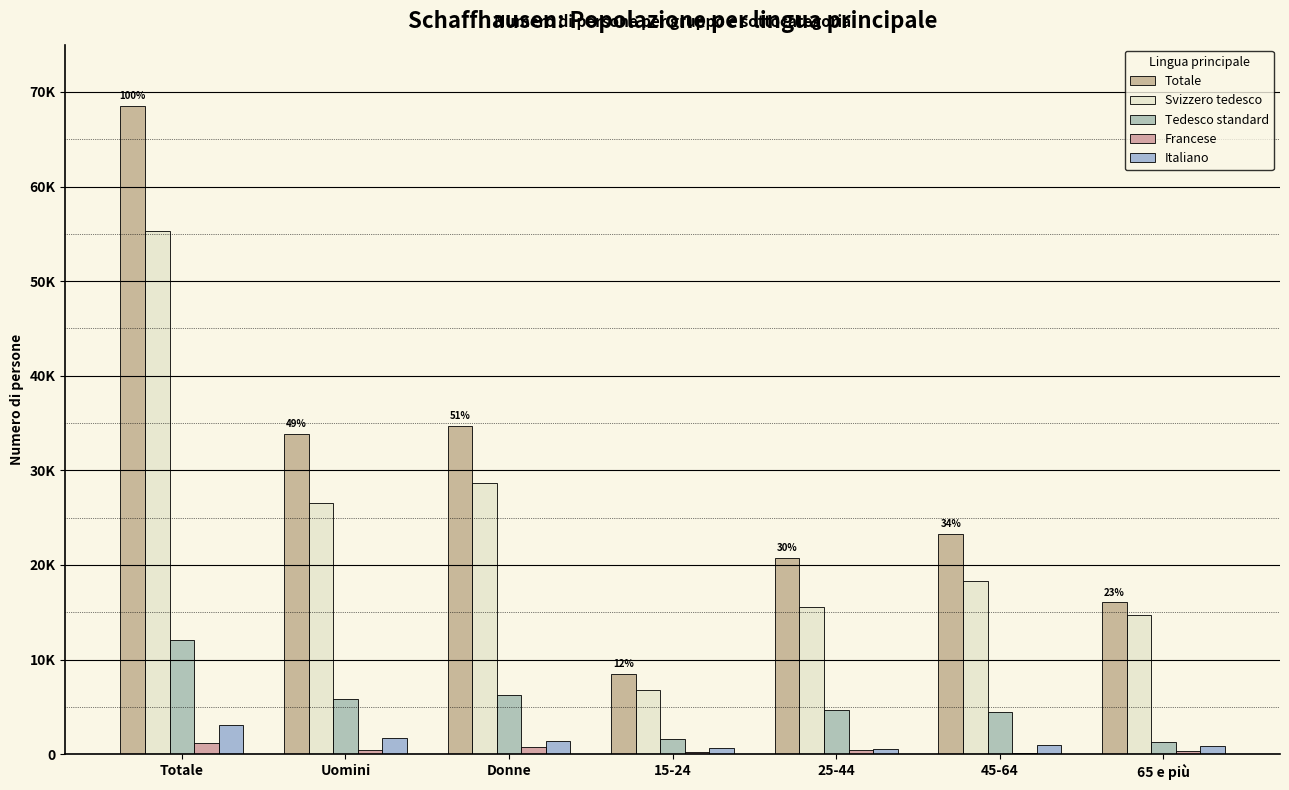

Where is Totale nearest to the value 38505?

Donne